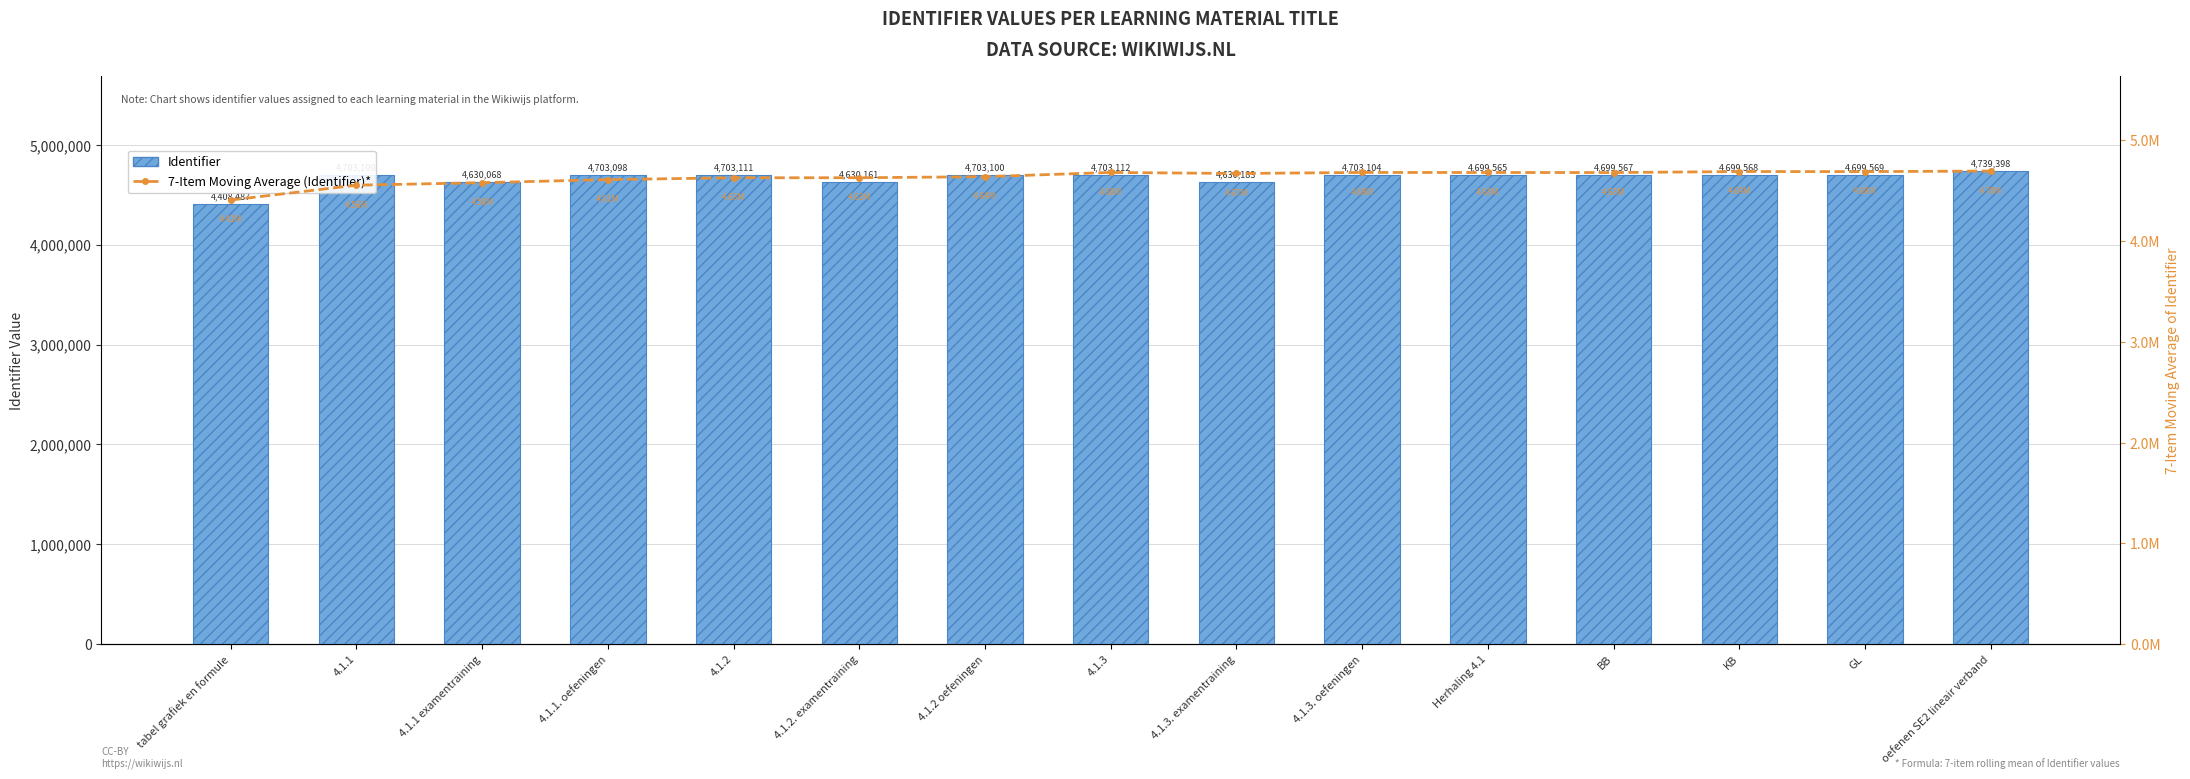

Where does the 7-Item Moving Average (Identifier)* series first go above 4671833?

4.1.3